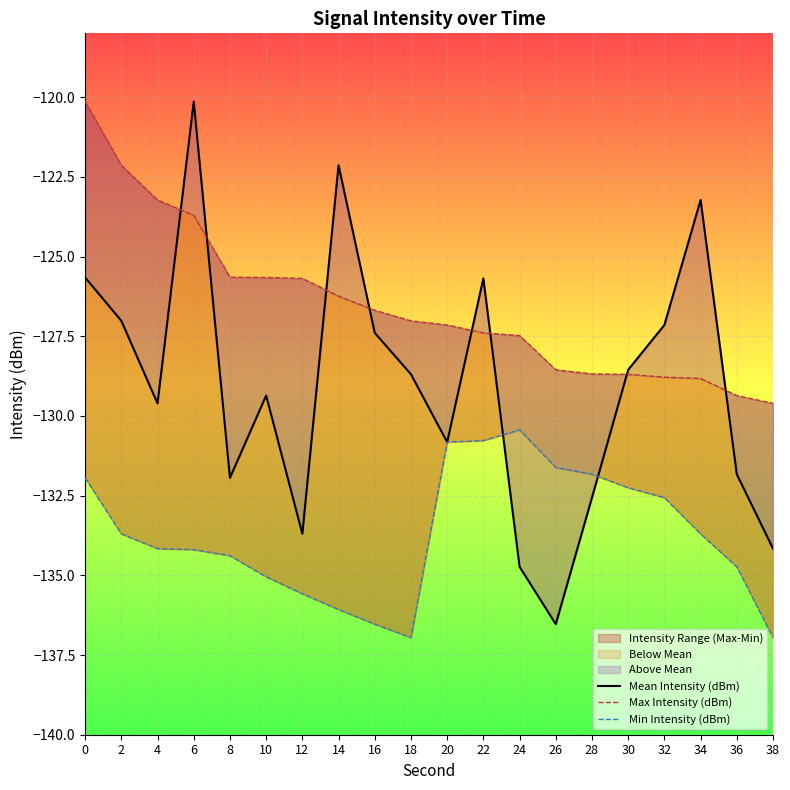

Reading left to right, list all the values displayed in this chart.

Mean Intensity (dBm): 0=-125.7	2=-127.0	4=-129.6	6=-120.1	8=-131.9	10=-129.4	12=-133.7	14=-122.1	16=-127.4	18=-128.7	20=-130.8	22=-125.7	24=-134.7	26=-136.5	28=-132.6	30=-128.6	32=-127.1	34=-123.2	36=-131.8	38=-134.2
Max Intensity (dBm): 0=-120.1	2=-122.1	4=-123.2	6=-123.7	8=-125.6	10=-125.7	12=-125.7	14=-126.2	16=-126.7	18=-127.0	20=-127.1	22=-127.4	24=-127.5	26=-128.6	28=-128.7	30=-128.7	32=-128.8	34=-128.8	36=-129.4	38=-129.6
Min Intensity (dBm): 0=-131.9	2=-133.7	4=-134.2	6=-134.2	8=-134.4	10=-135.0	12=-135.6	14=-136.1	16=-136.5	18=-137.0	20=-130.8	22=-130.8	24=-130.4	26=-131.6	28=-131.8	30=-132.3	32=-132.6	34=-133.7	36=-134.7	38=-137.0